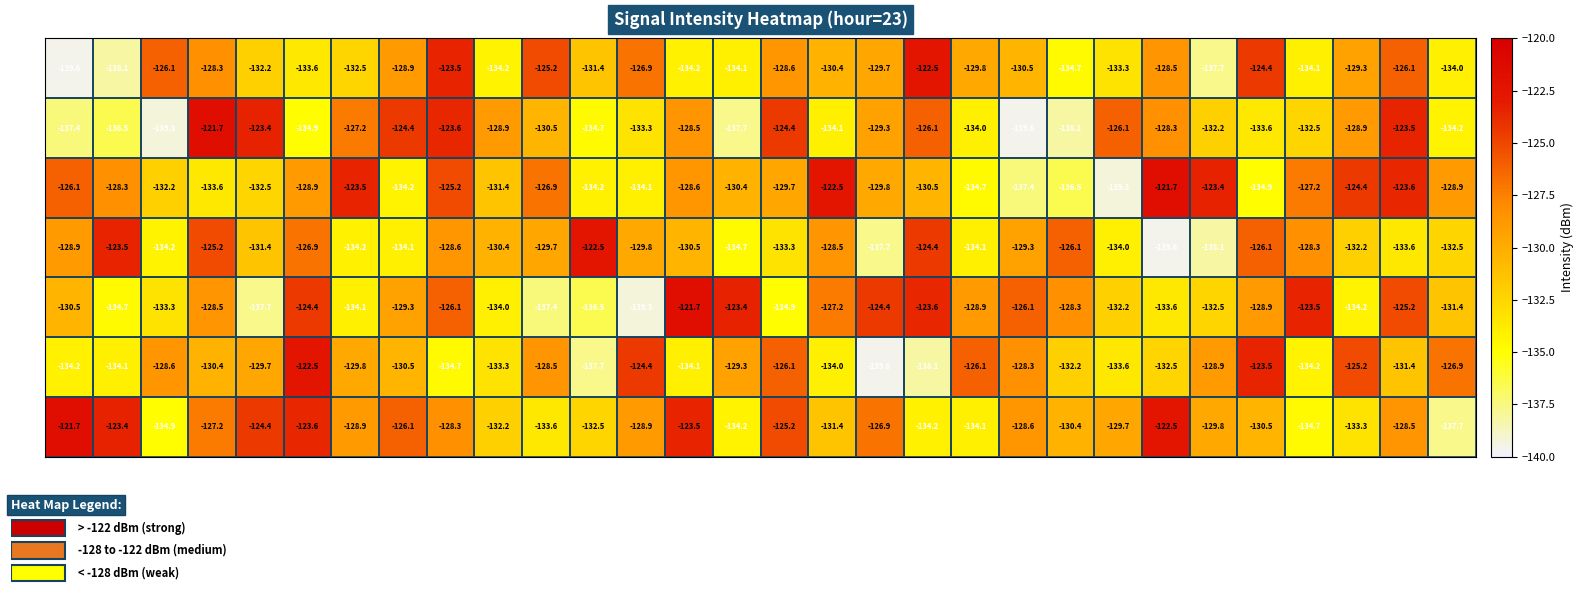

Count the number of data series in this chart.

7